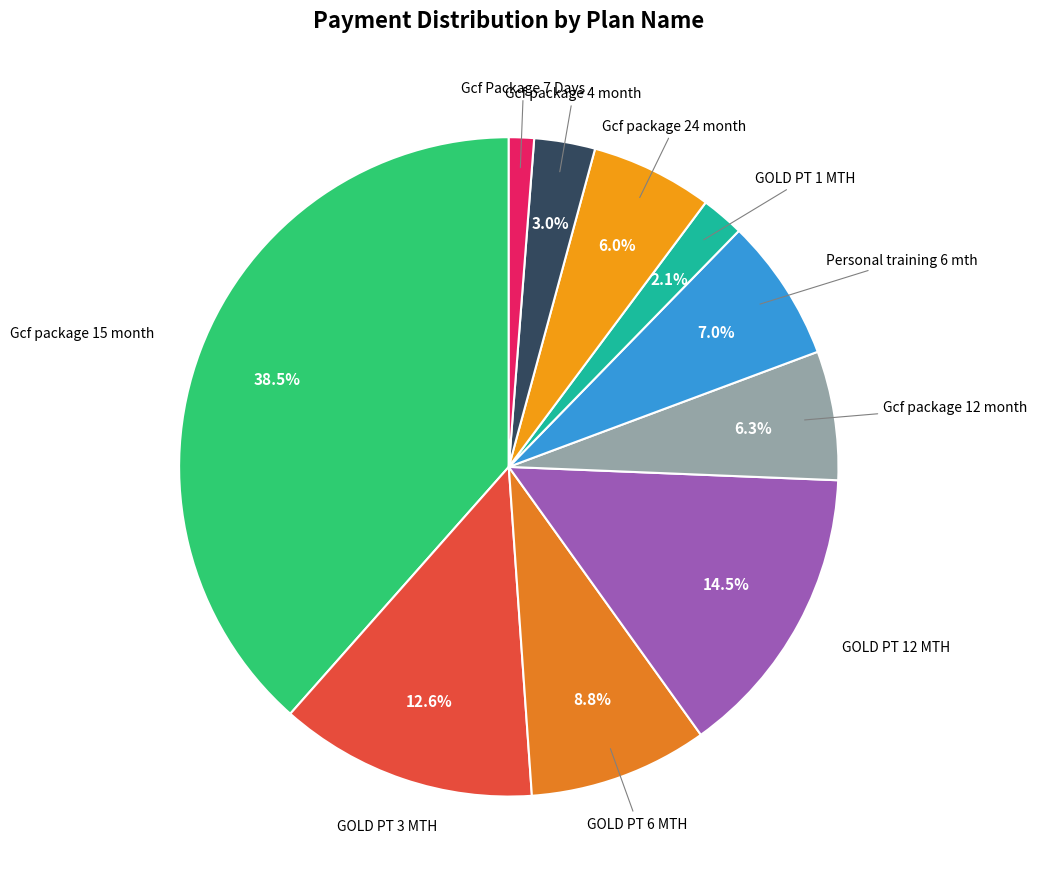

Which category has the smallest portion of the pie?

Gcf Package 7 Days